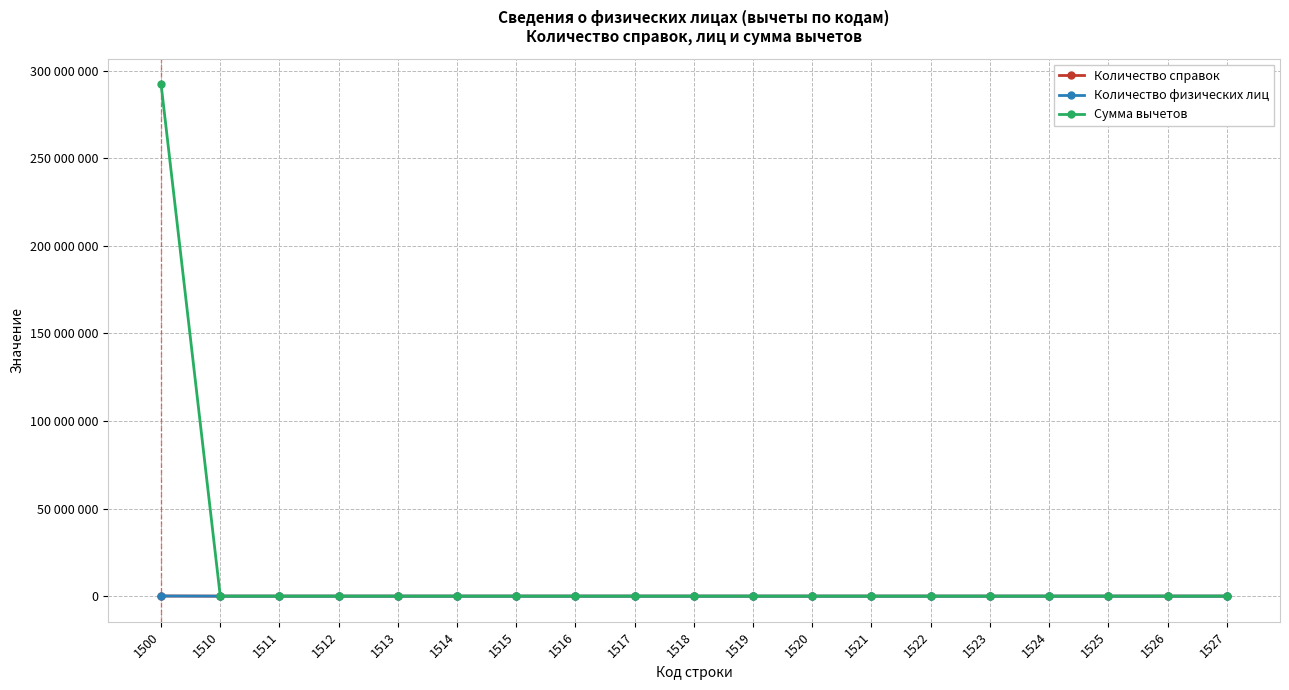

Does the chart have visible grid lines?

Yes